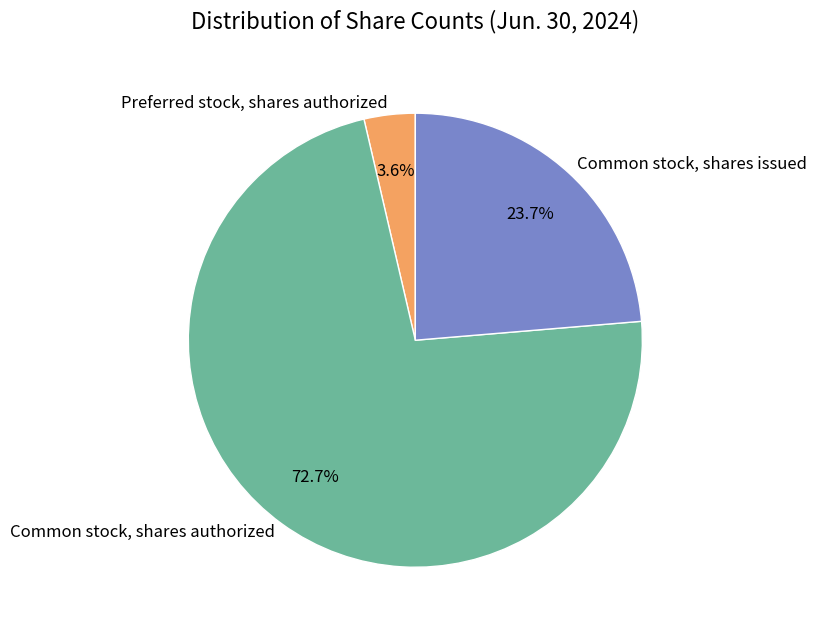

True or false: Preferred stock, shares authorized accounts for 16% of the total.

False